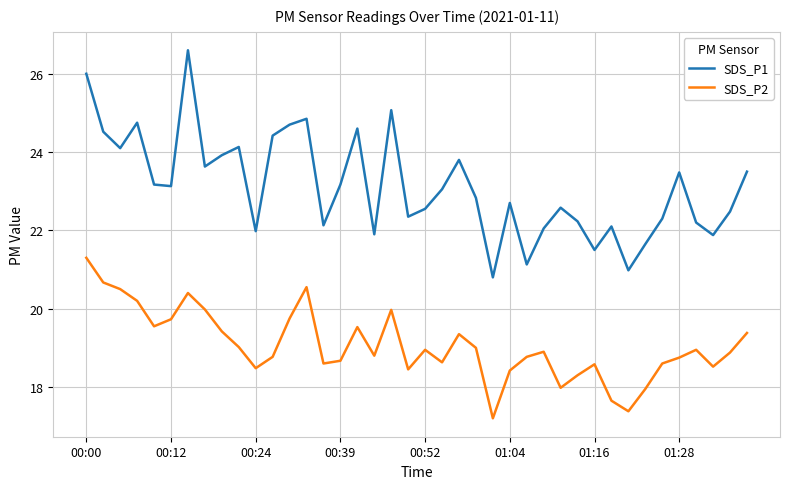

True or false: SDS_P1 and SDS_P2 intersect in this chart.

False